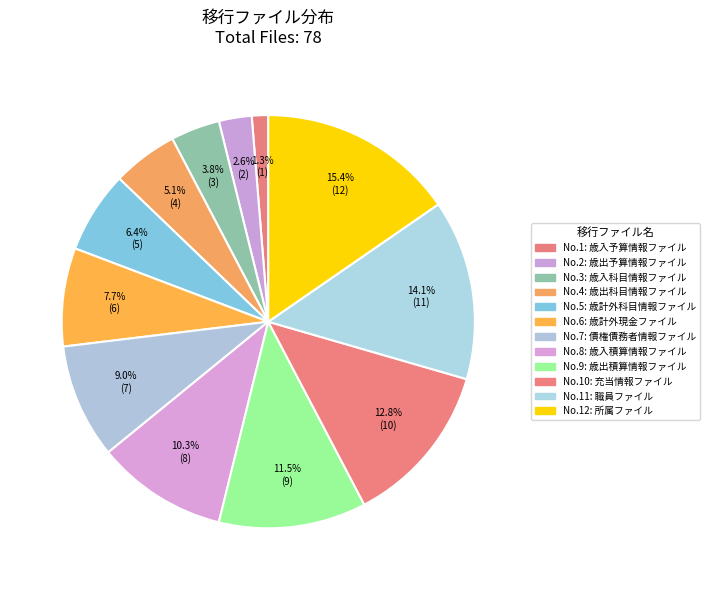

How many segments does this pie chart have?

12